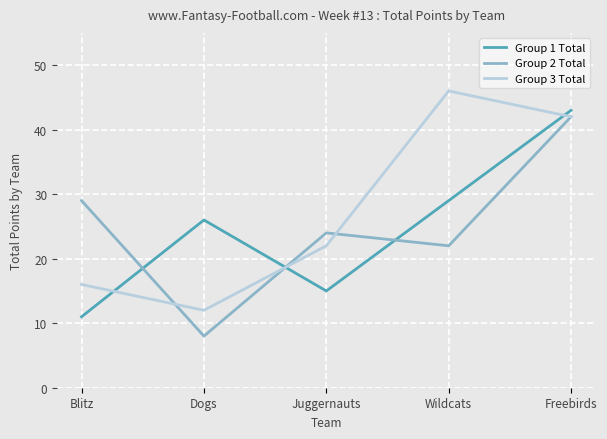

At how many categories does at least one series exceed 10?

5